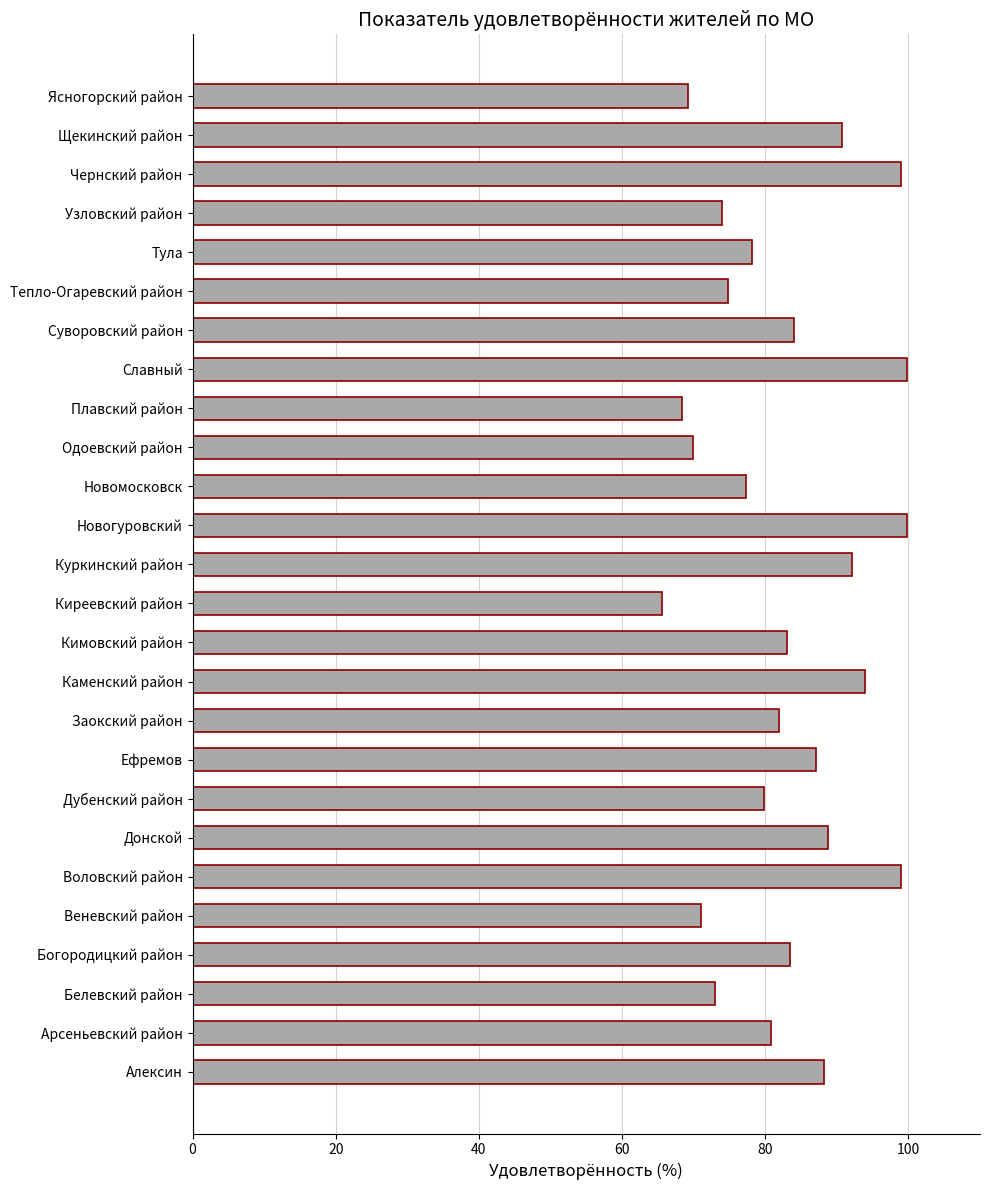

Between Ясногорский район and Кимовский район, which is larger?

Кимовский район